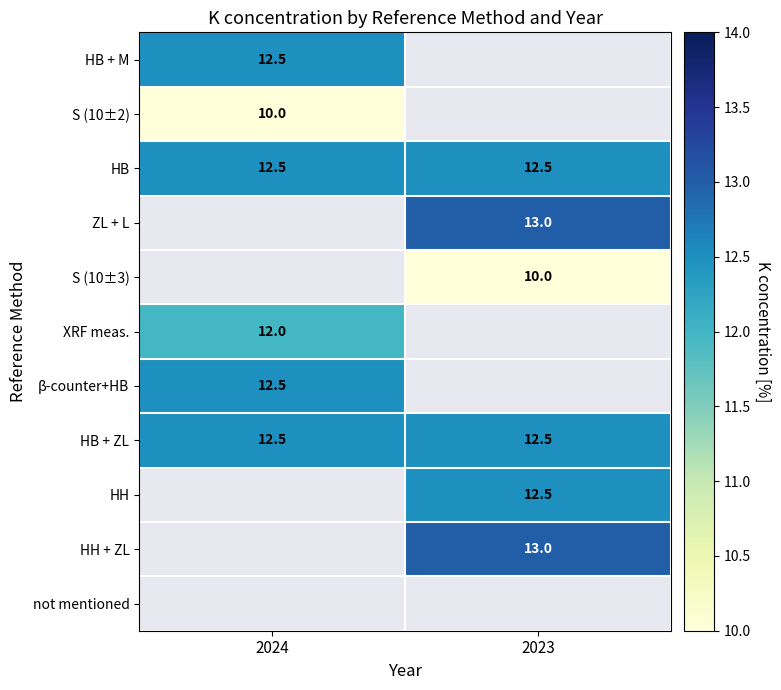

What is the maximum value for HB + ZL?

12.5